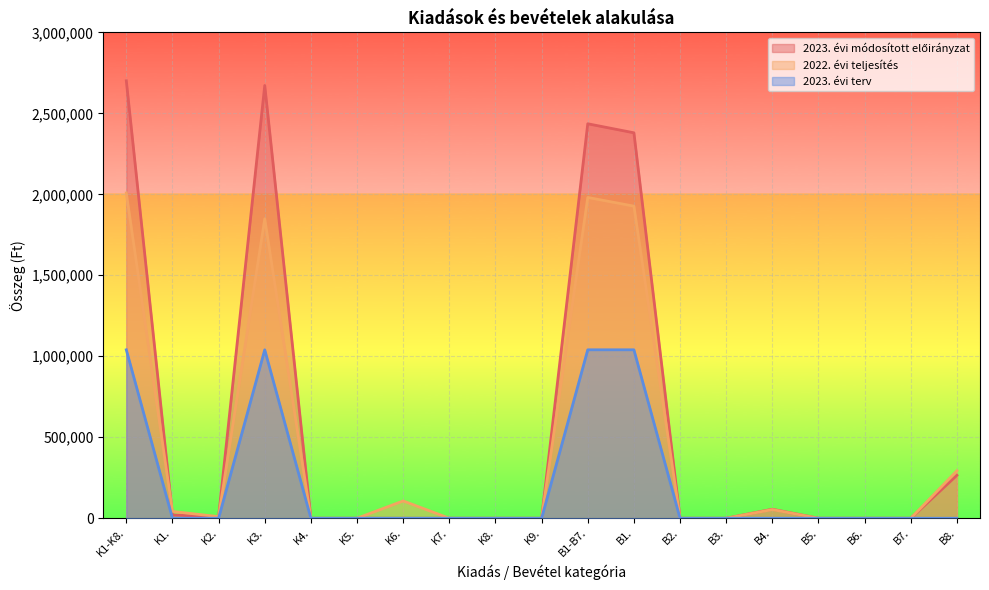

True or false: 2023. évi módosított előirányzat and 2023. évi terv intersect in this chart.

False